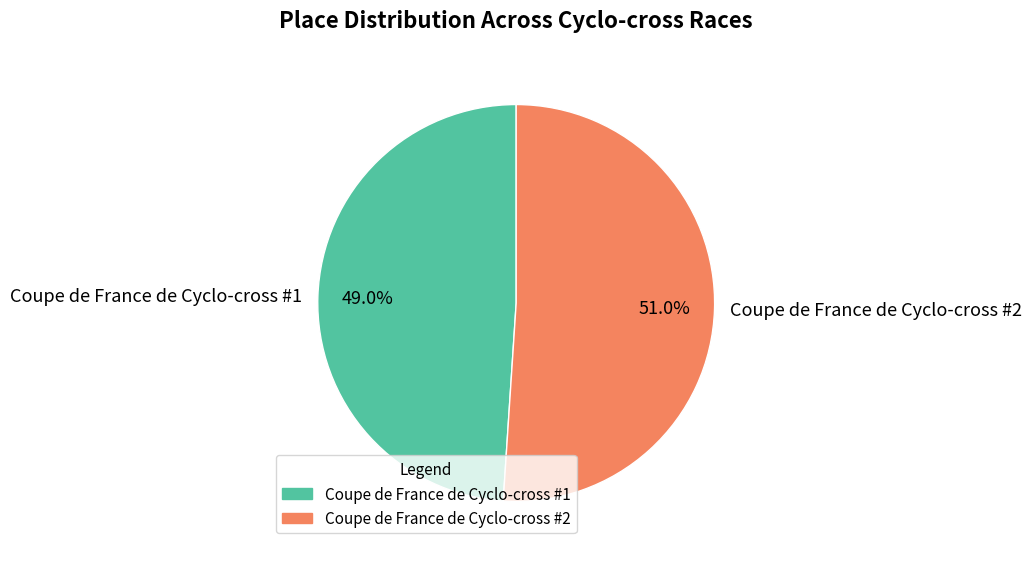

To the nearest percent, what portion does Coupe de France de Cyclo-cross #1 represent?

49%